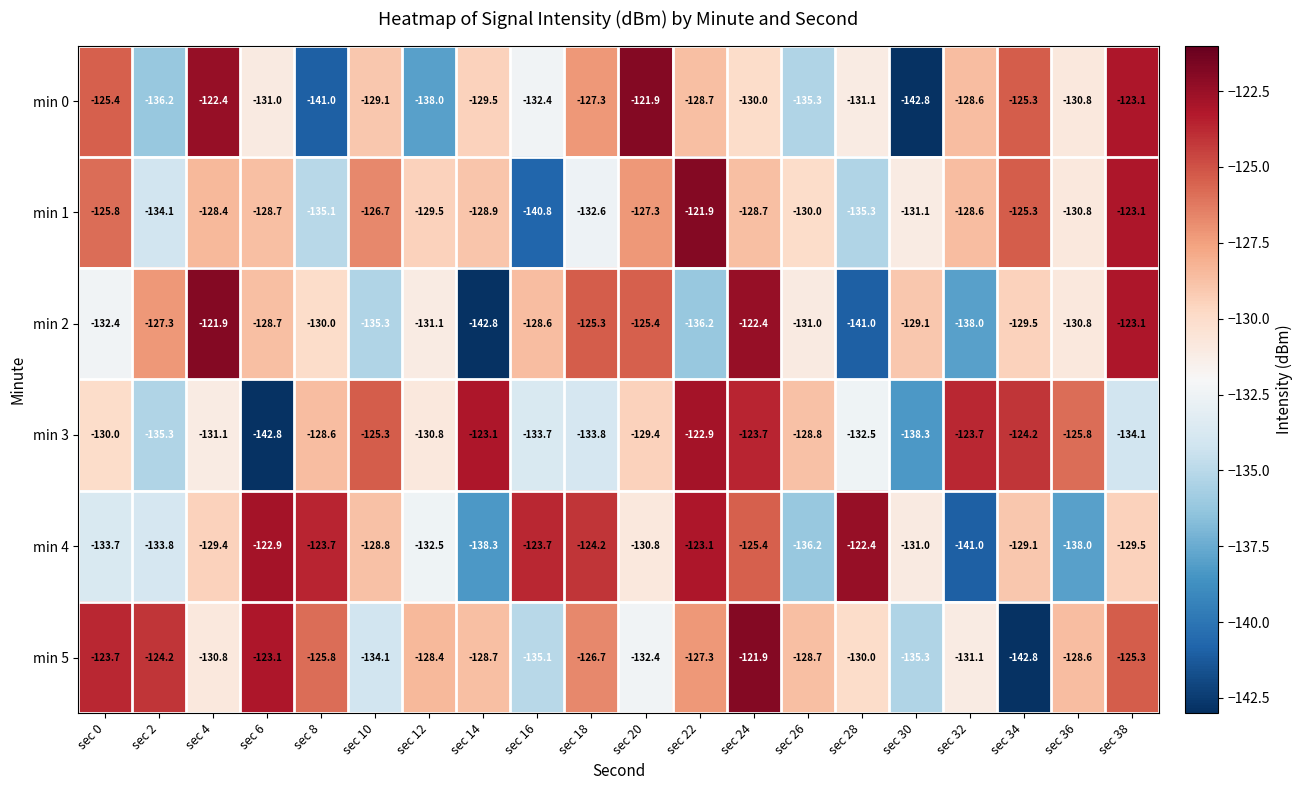

Is the value of min 3 at sec 26 greater than the value of min 1 at sec 22?

No